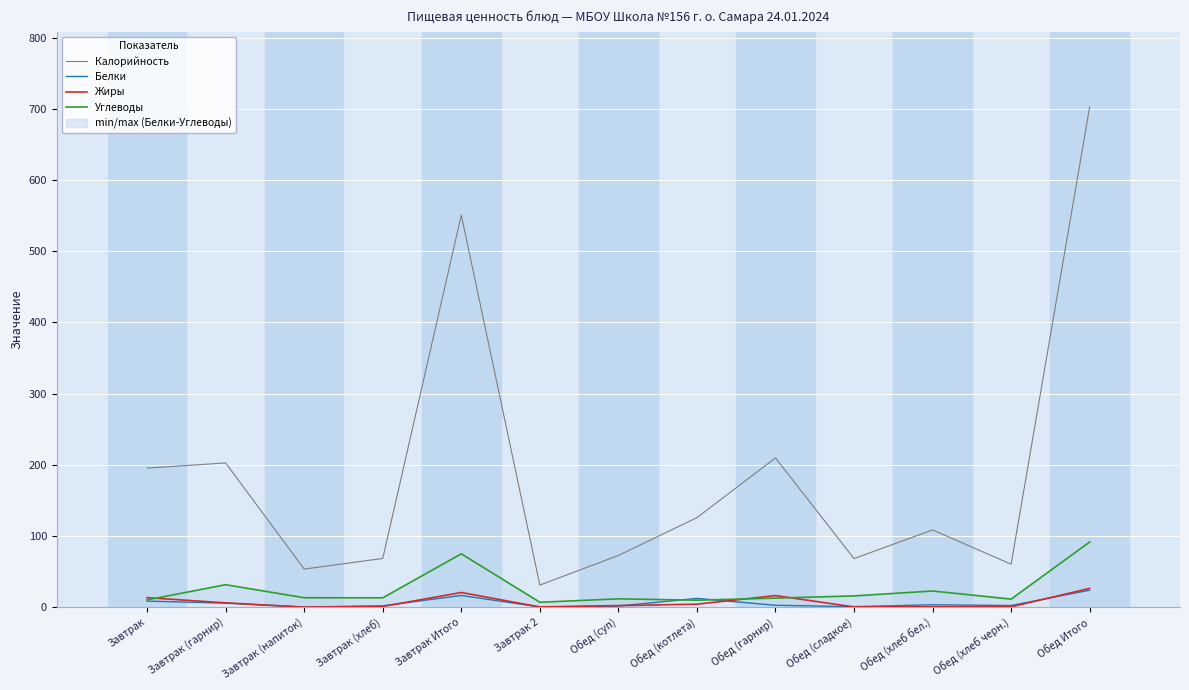

Which has a higher value, Обед (суп) or Завтрак Итого?

Завтрак Итого